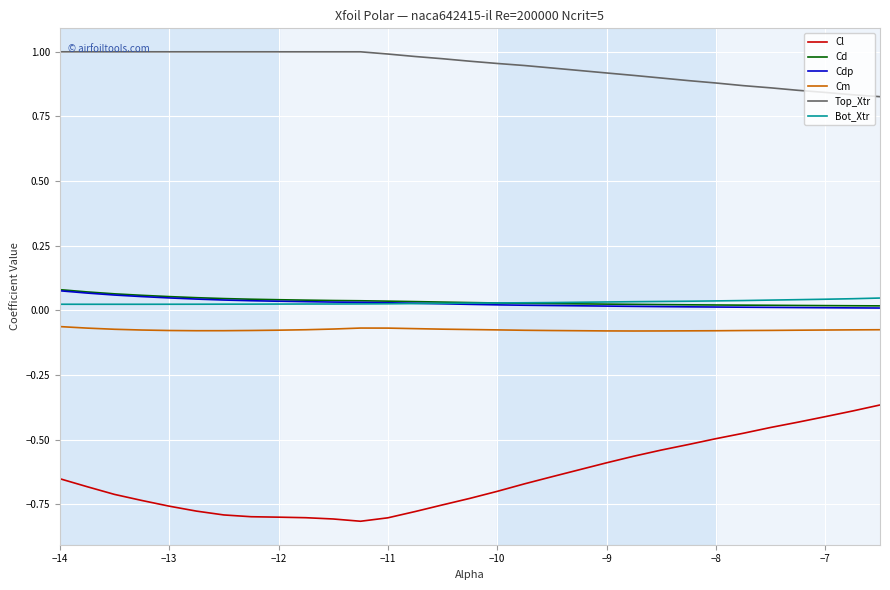

What is the sum of all Cd values?

1.1